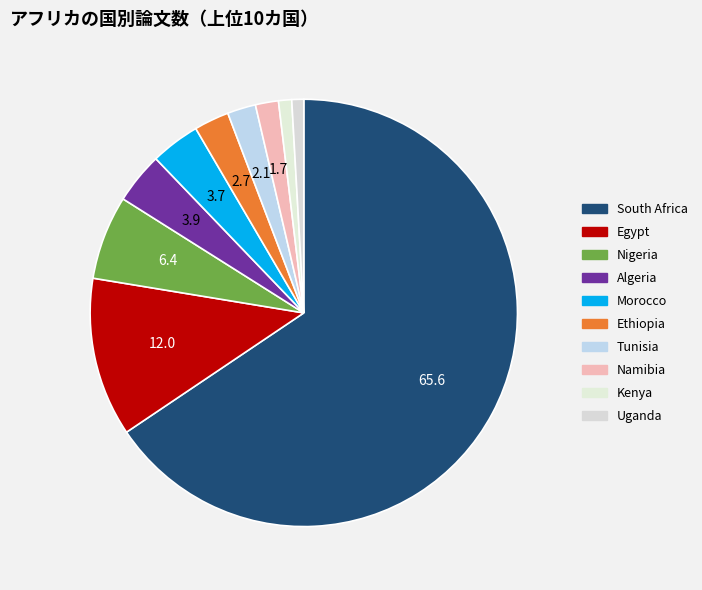

True or false: Algeria accounts for 1% of the total.

False